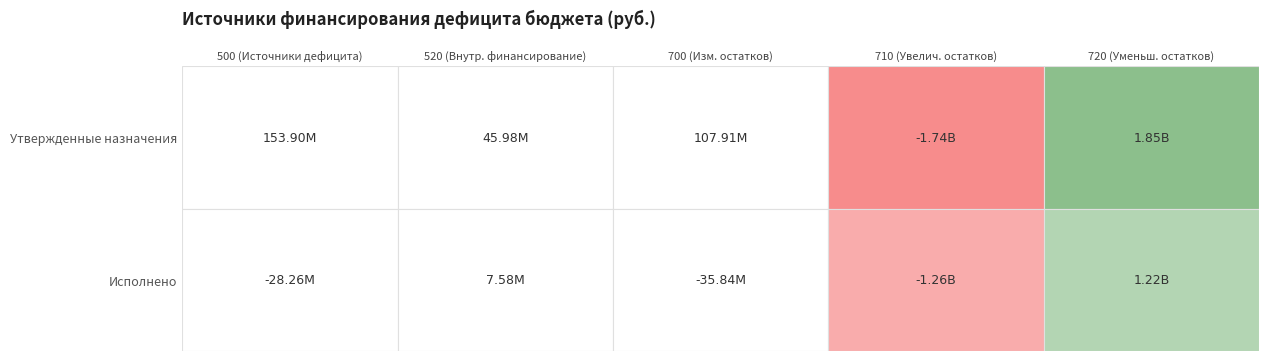

Is the value of 700 at 0 greater than the value of 500 at 0?

No